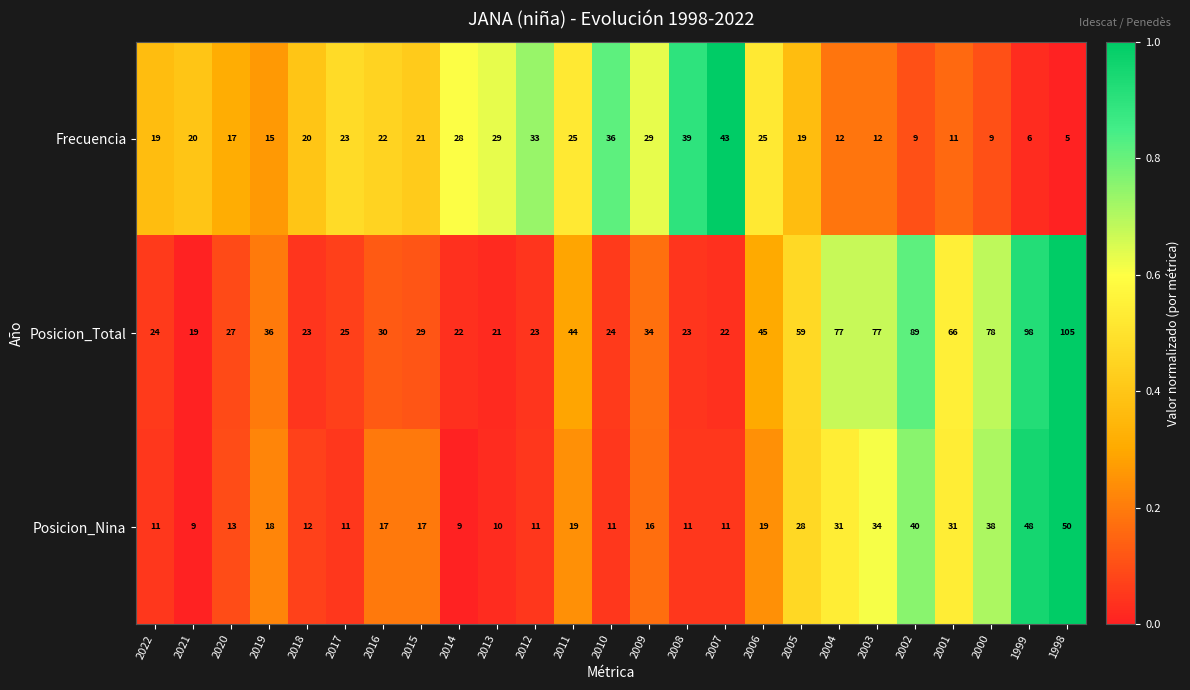

Is it true that Posicion_Nina equals 11 at 2007?

True